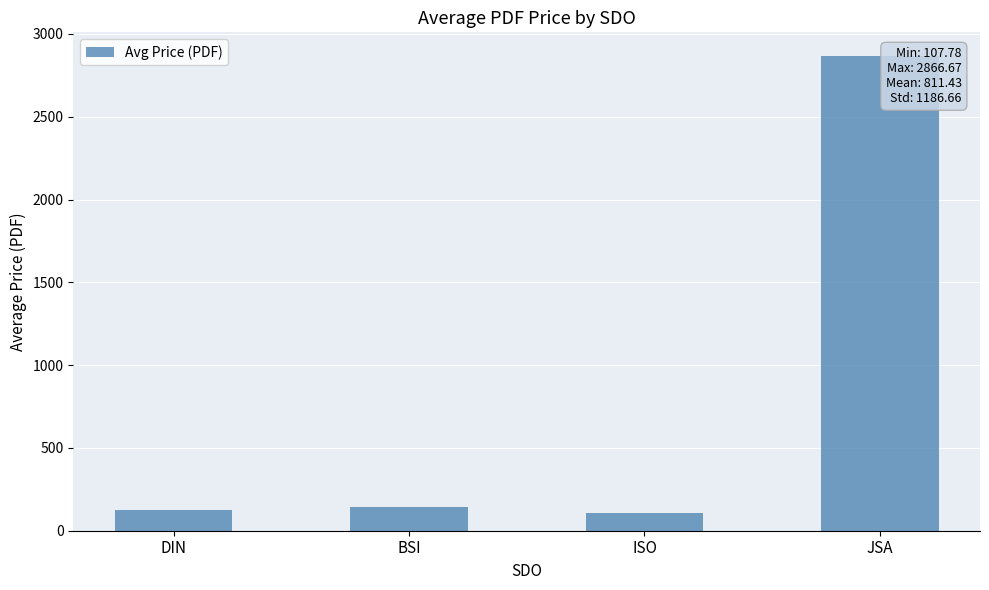

How many values exceed 144?

2